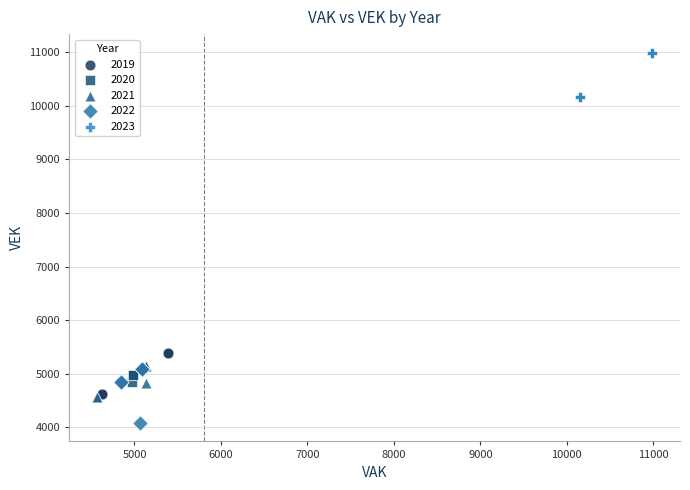

Which series has the largest Y range (max minus min)?

2022